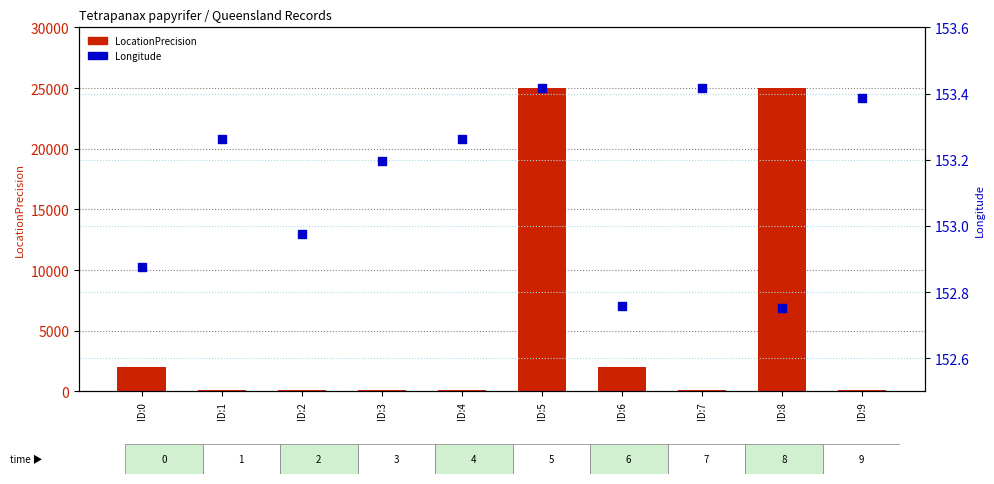

Is the value of Longitude at ID:3 greater than the value of LocationPrecision at ID:6?

No